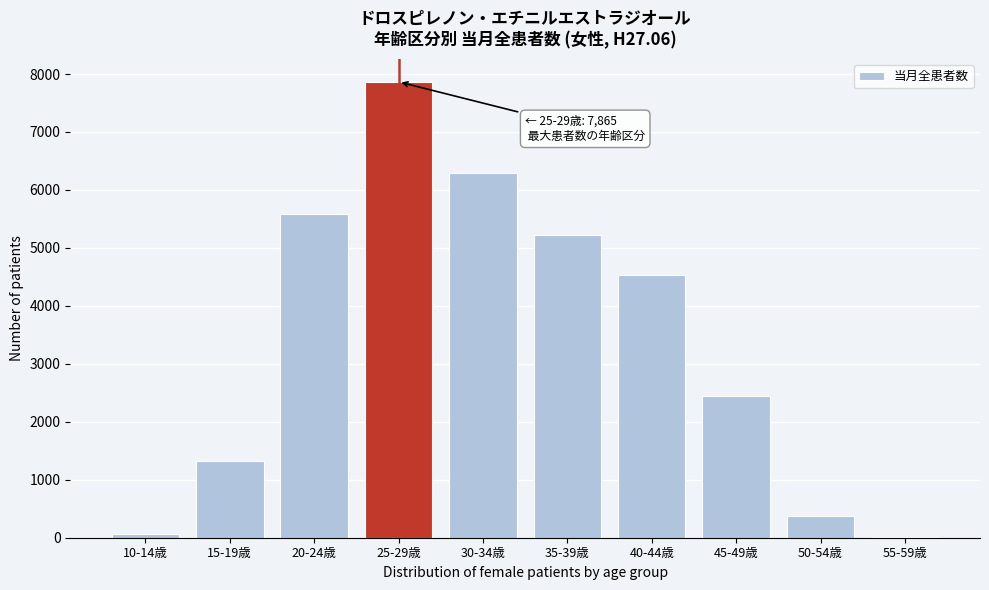

Reading left to right, list all the values displayed in this chart.

10-14歳=65	15-19歳=1320	20-24歳=5590	25-29歳=7865	30-34歳=6295	35-39歳=5220	40-44歳=4530	45-49歳=2450	50-54歳=375	55-59歳=20